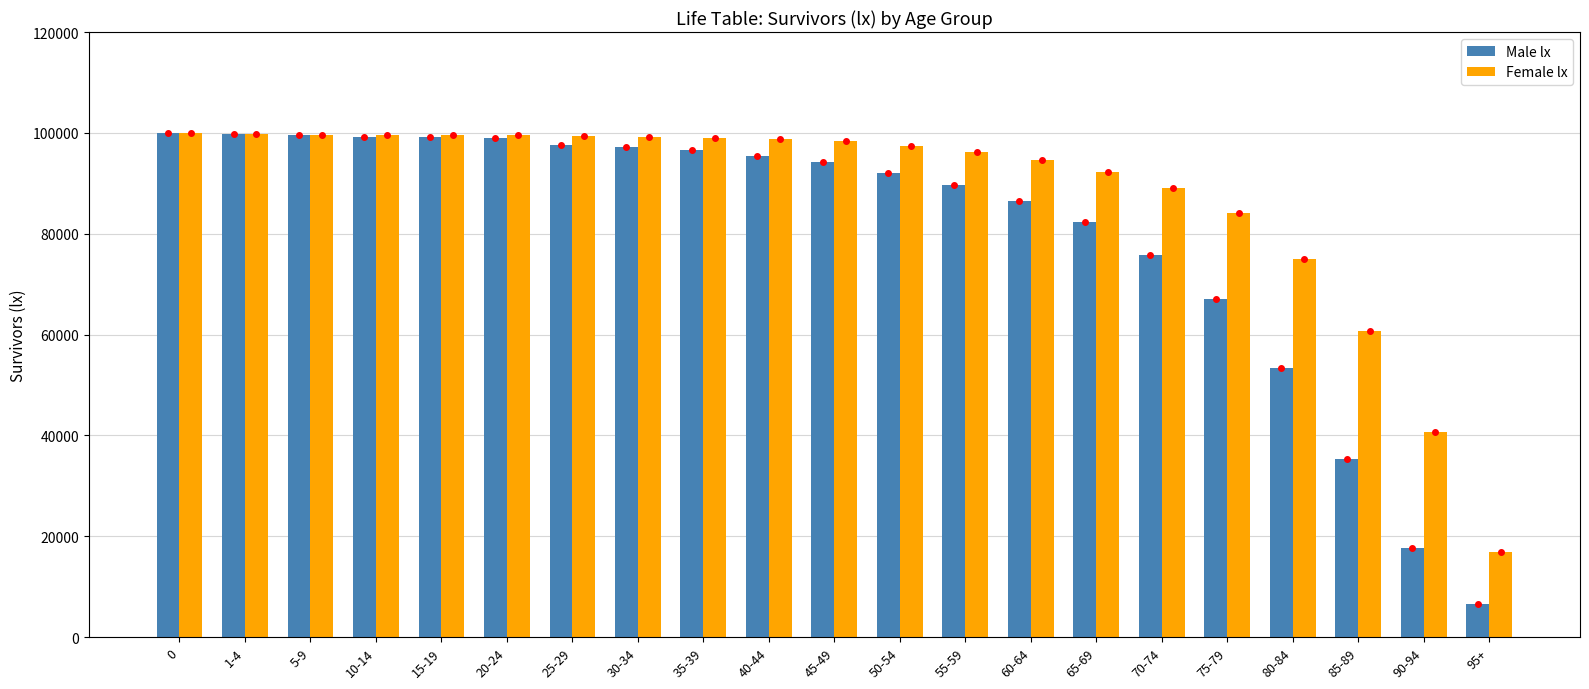

Rank the series by their average value, from lowest to highest.

Male lx, Female lx